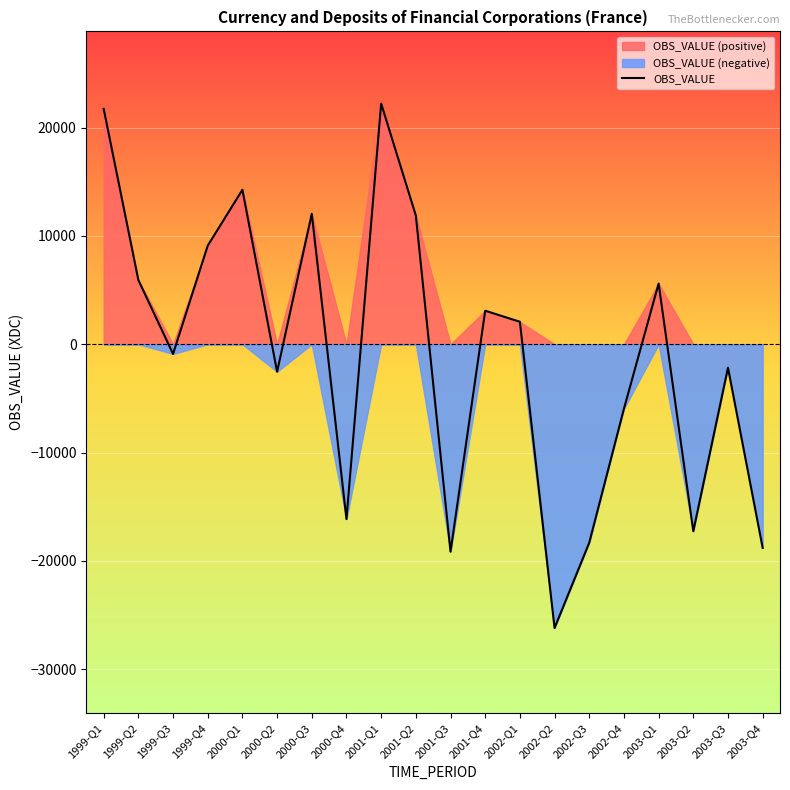

What is the label of the 17th point from the left?

2003-Q1